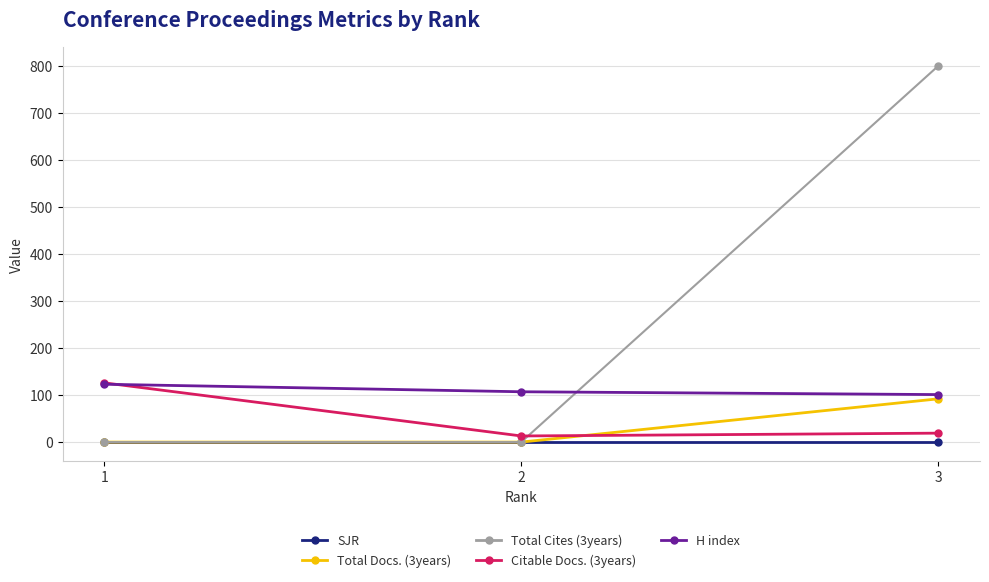

Is this an area chart (filled region under the line)?

No